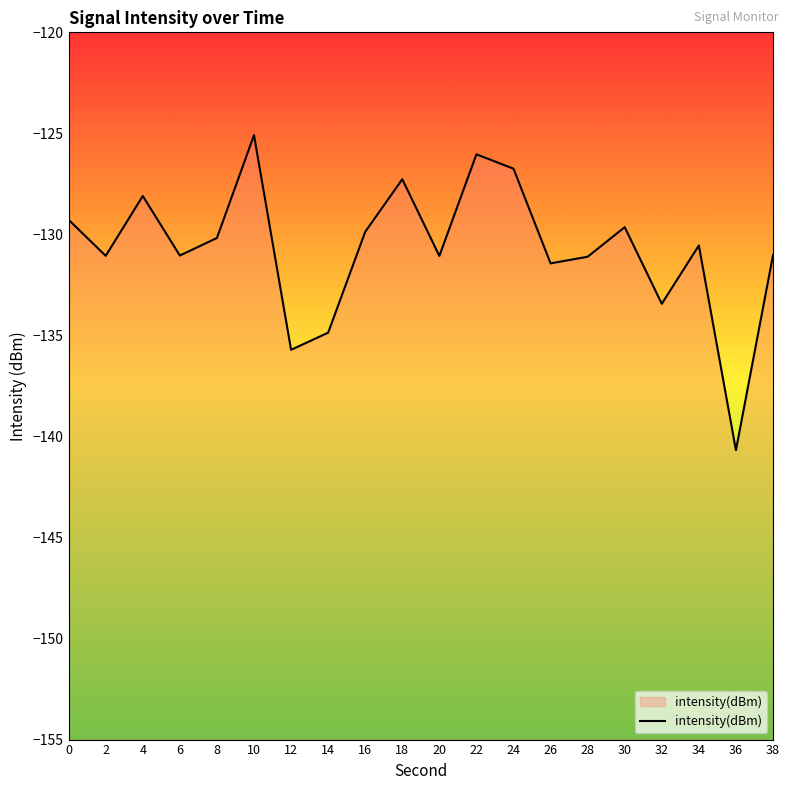

The chart shows a value of -82.5 at 8. True or false?

False